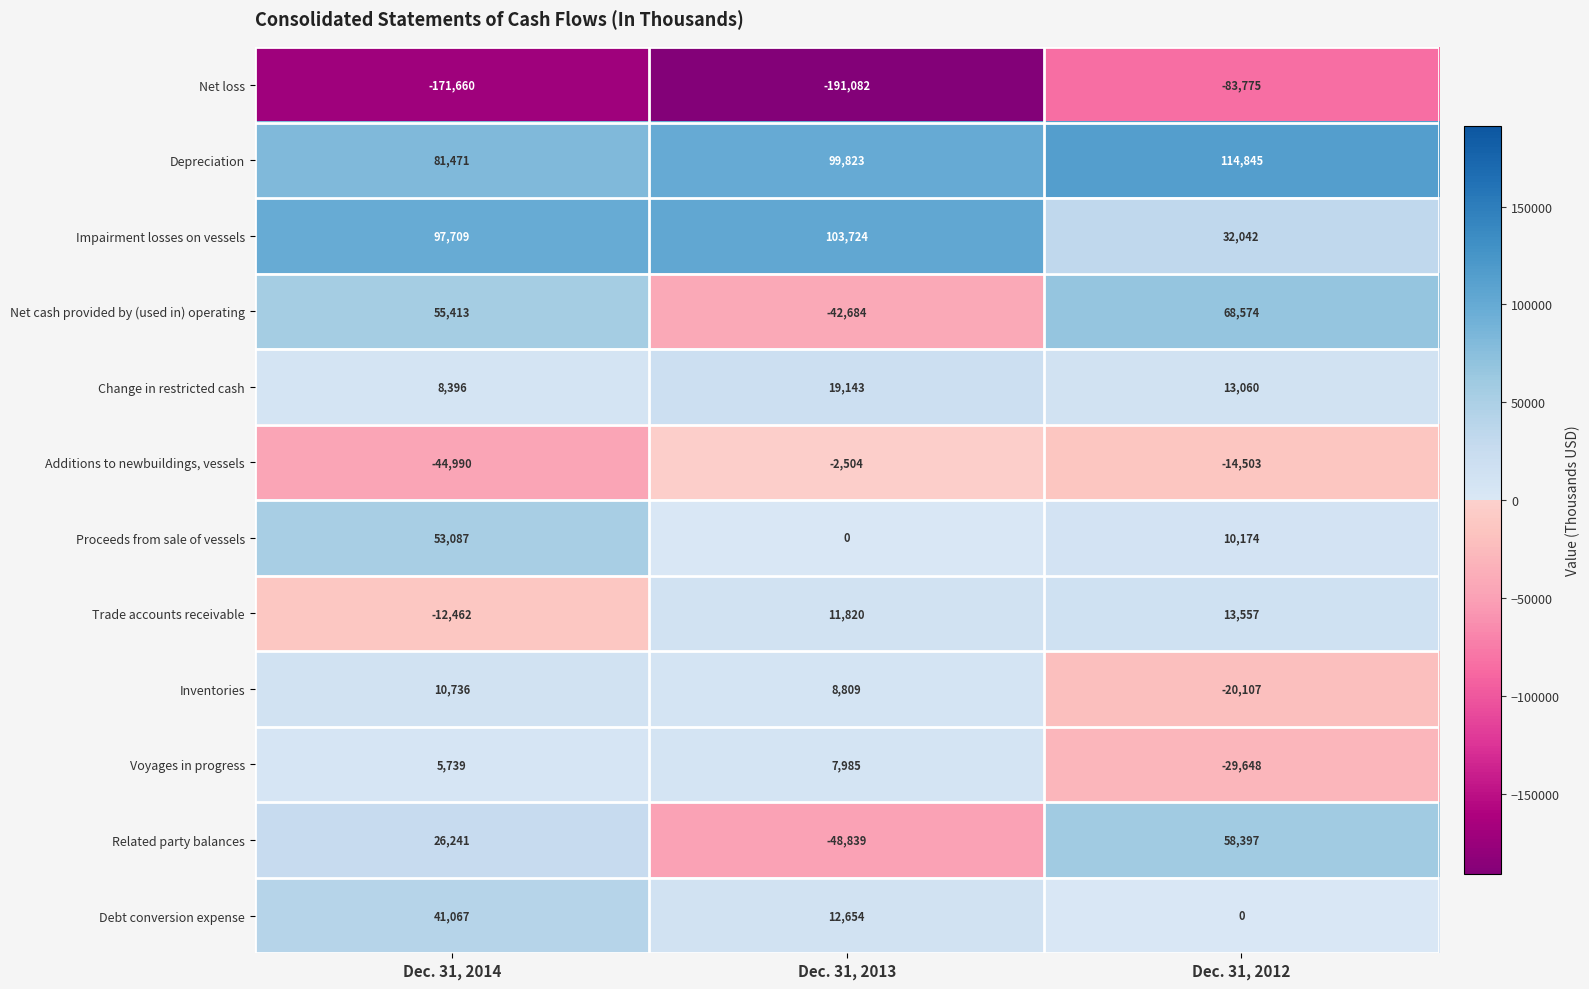

Which series changed the most between Dec. 31, 2014 and Dec. 31, 2012?

Net loss